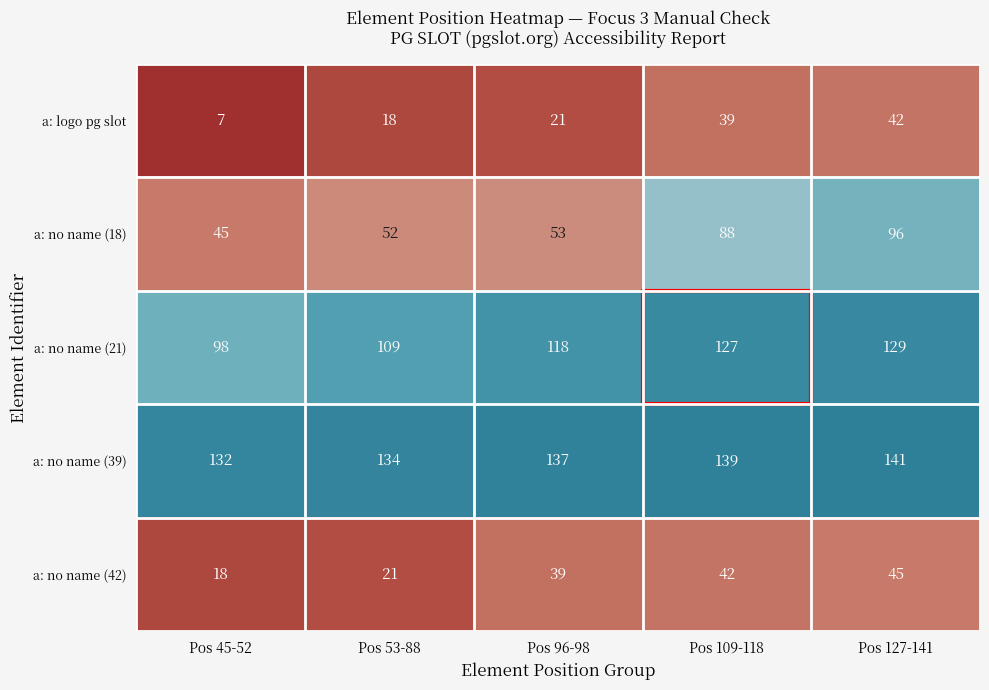

Which series has the largest total across all categories?

a: no name (39)